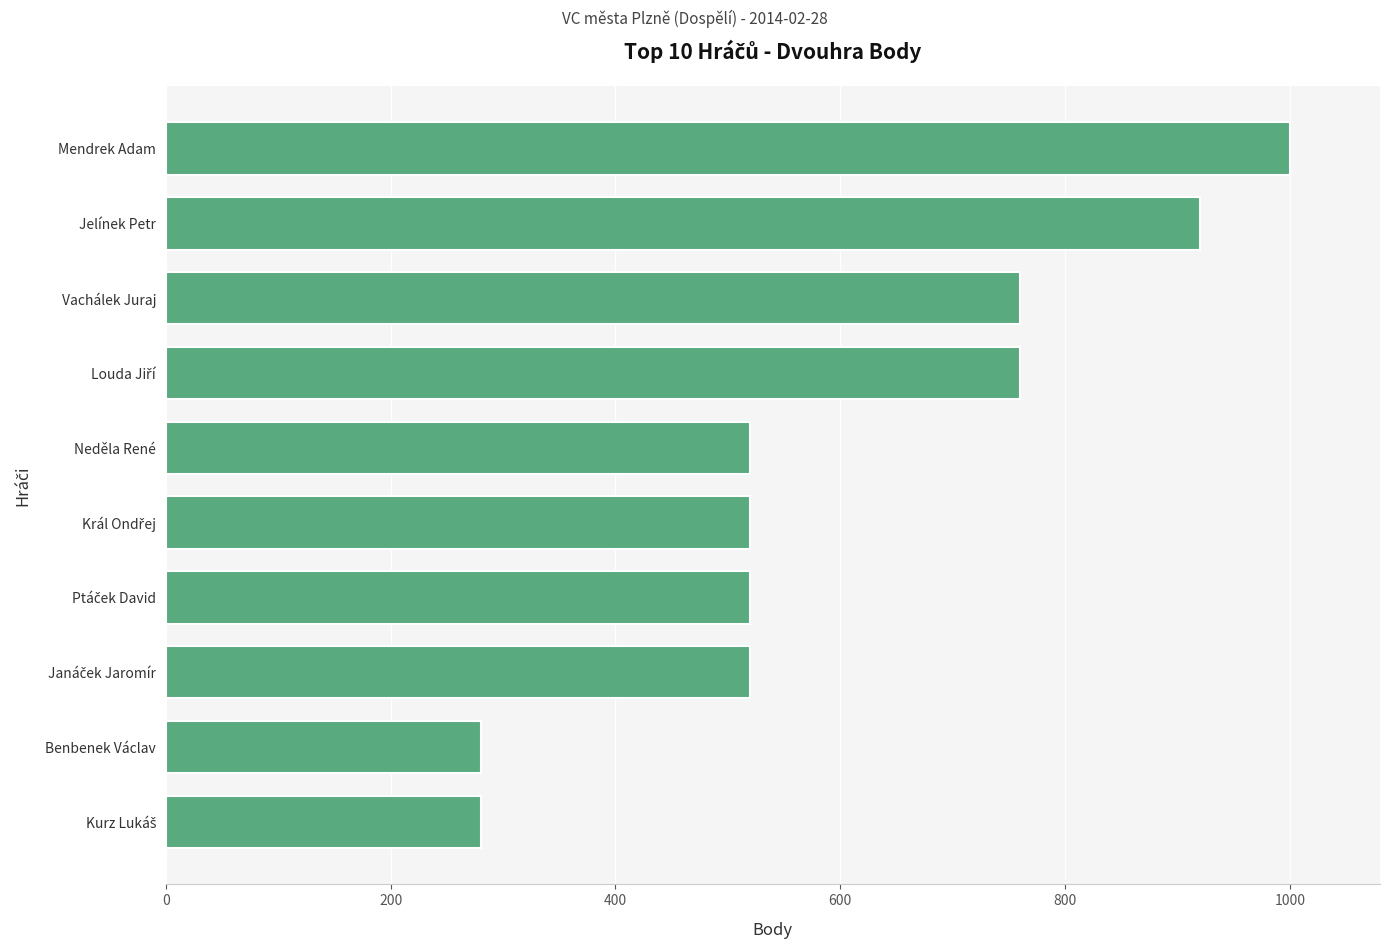

Does the chart contain stacked bars?

No